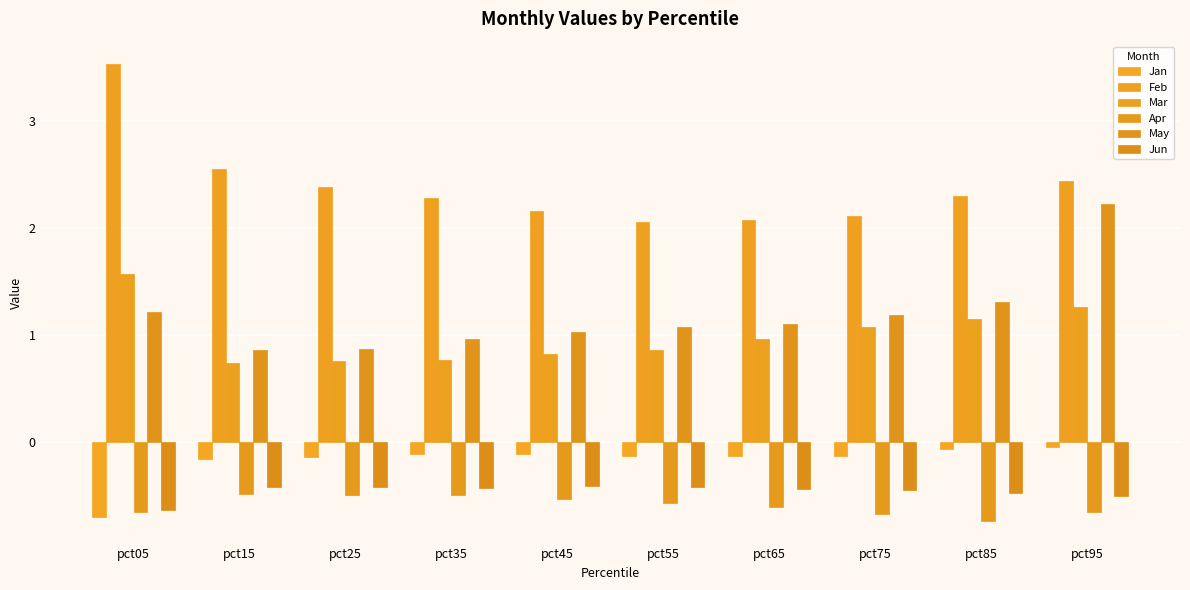

What is the difference between the maximum and minimum values in the Jun series?

0.2